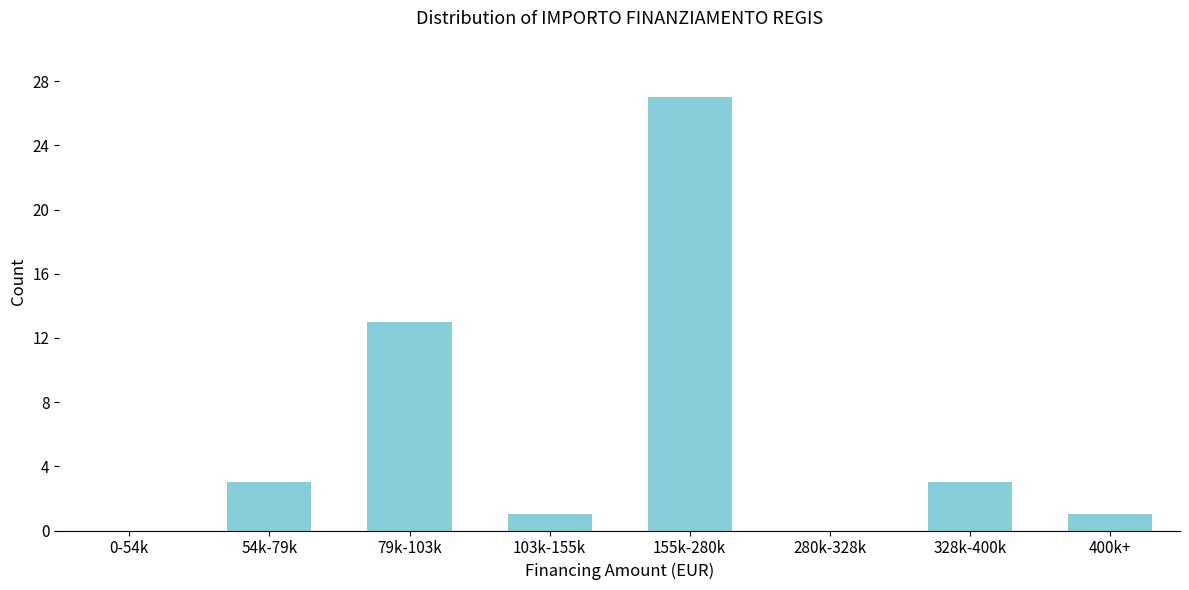

Reading left to right, list all the values displayed in this chart.

0-54k=0	54k-79k=3	79k-103k=13	103k-155k=1	155k-280k=27	280k-328k=0	328k-400k=3	400k+=1